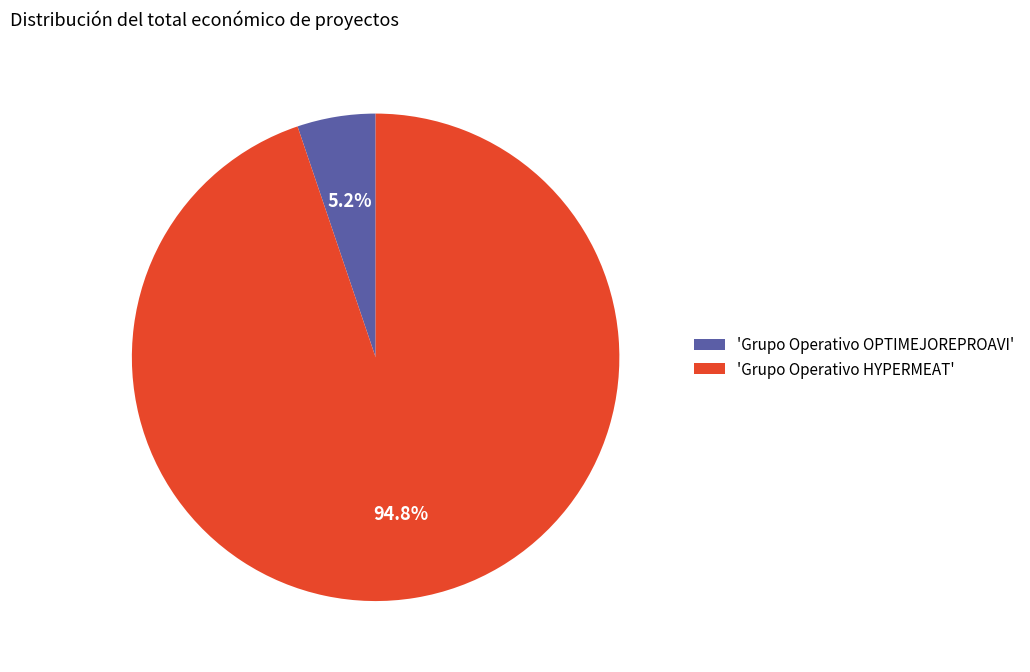

Which slice is the smallest?

'Grupo Operativo OPTIMEJOREPROAVI'